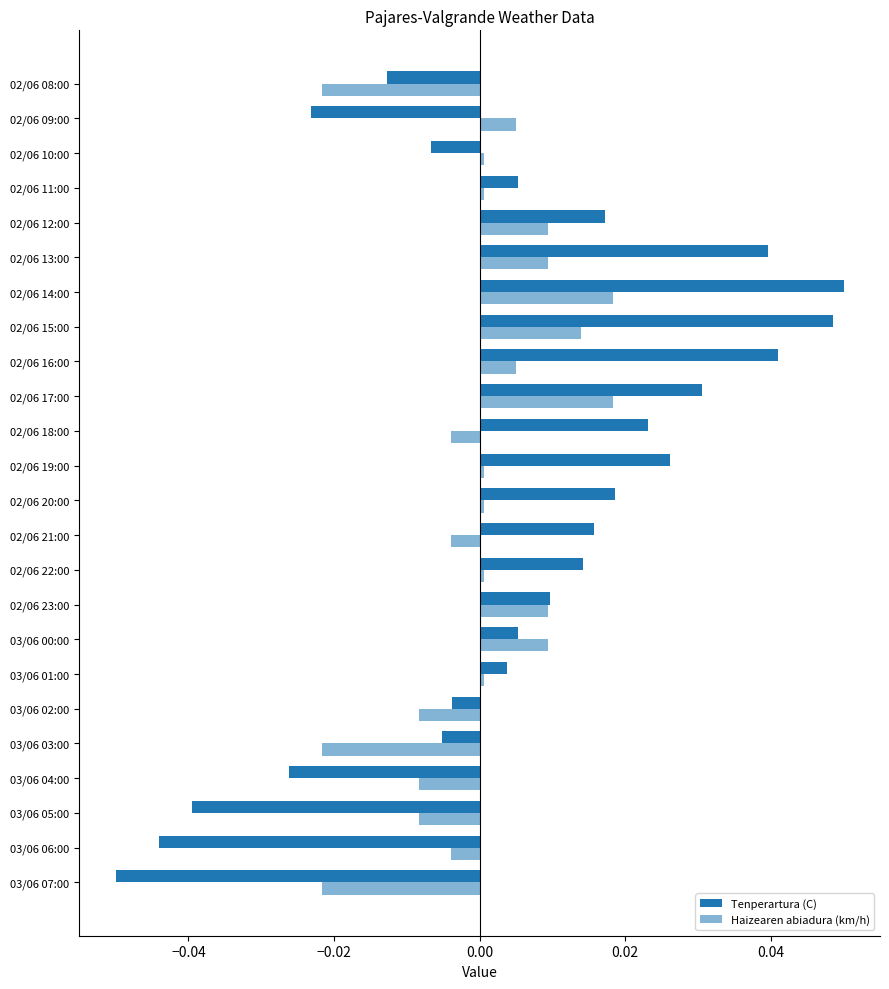

What is the label of the 10th bar from the right?

02/06 17:00